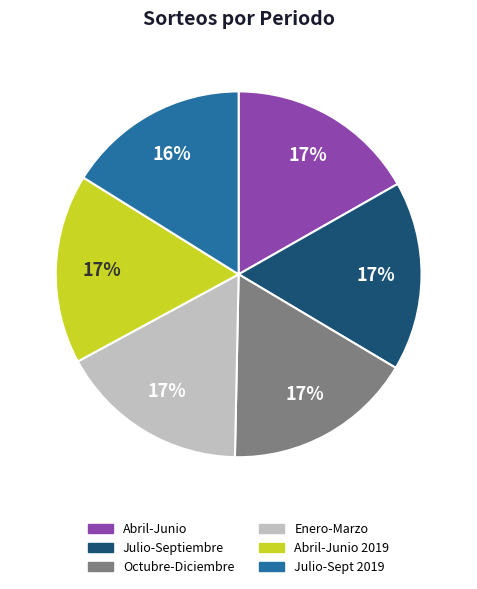

Approximately how many times larger is the value at Enero-Marzo compared to Julio-Septiembre?

1.0